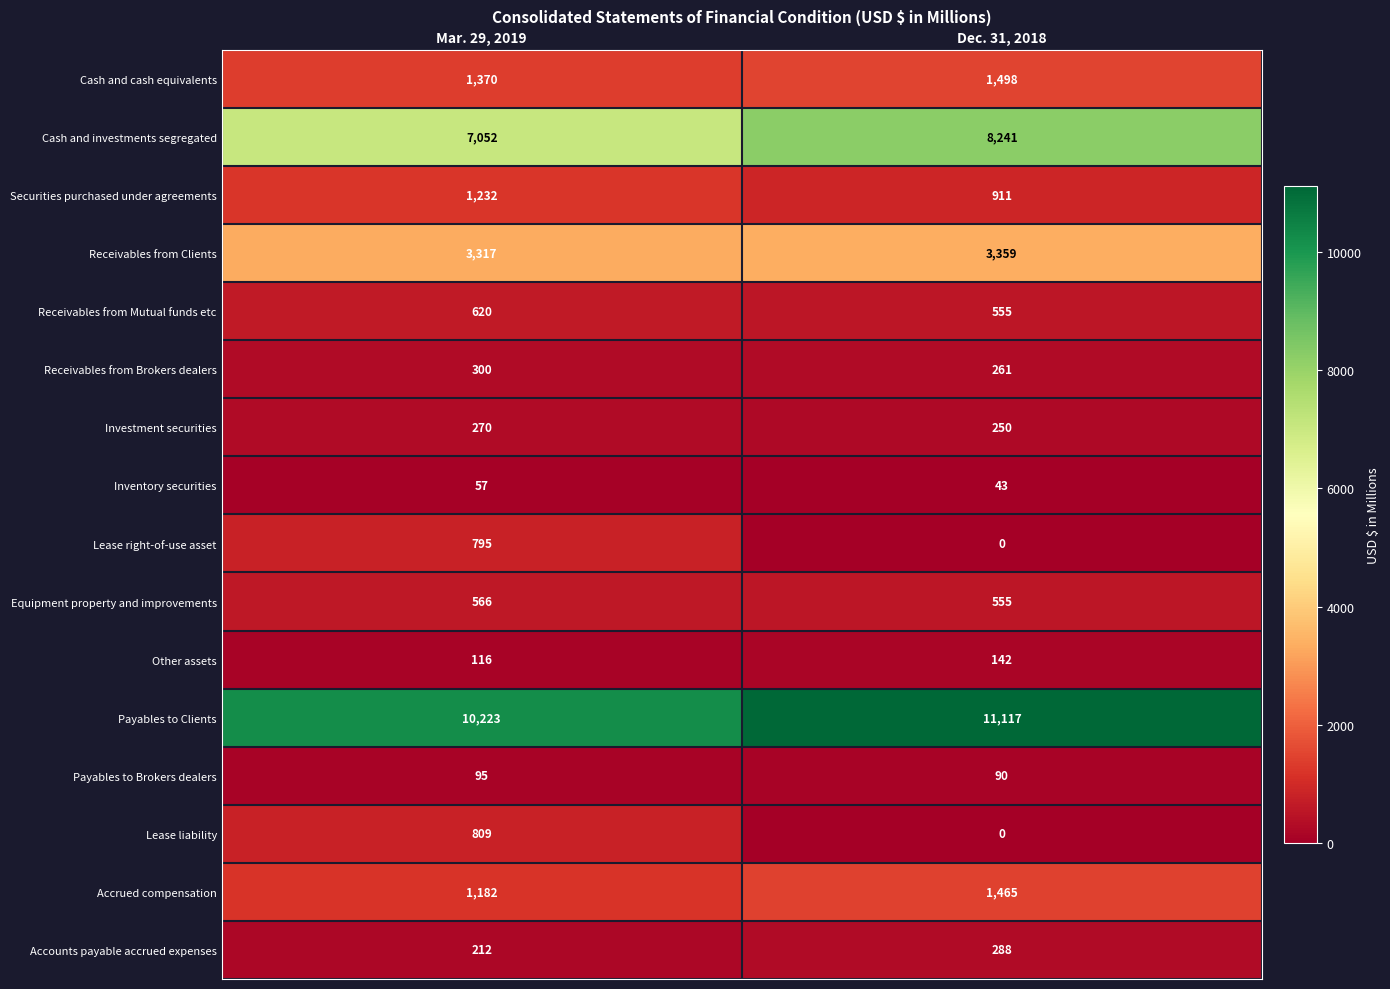

What is the greatest value displayed?

11117